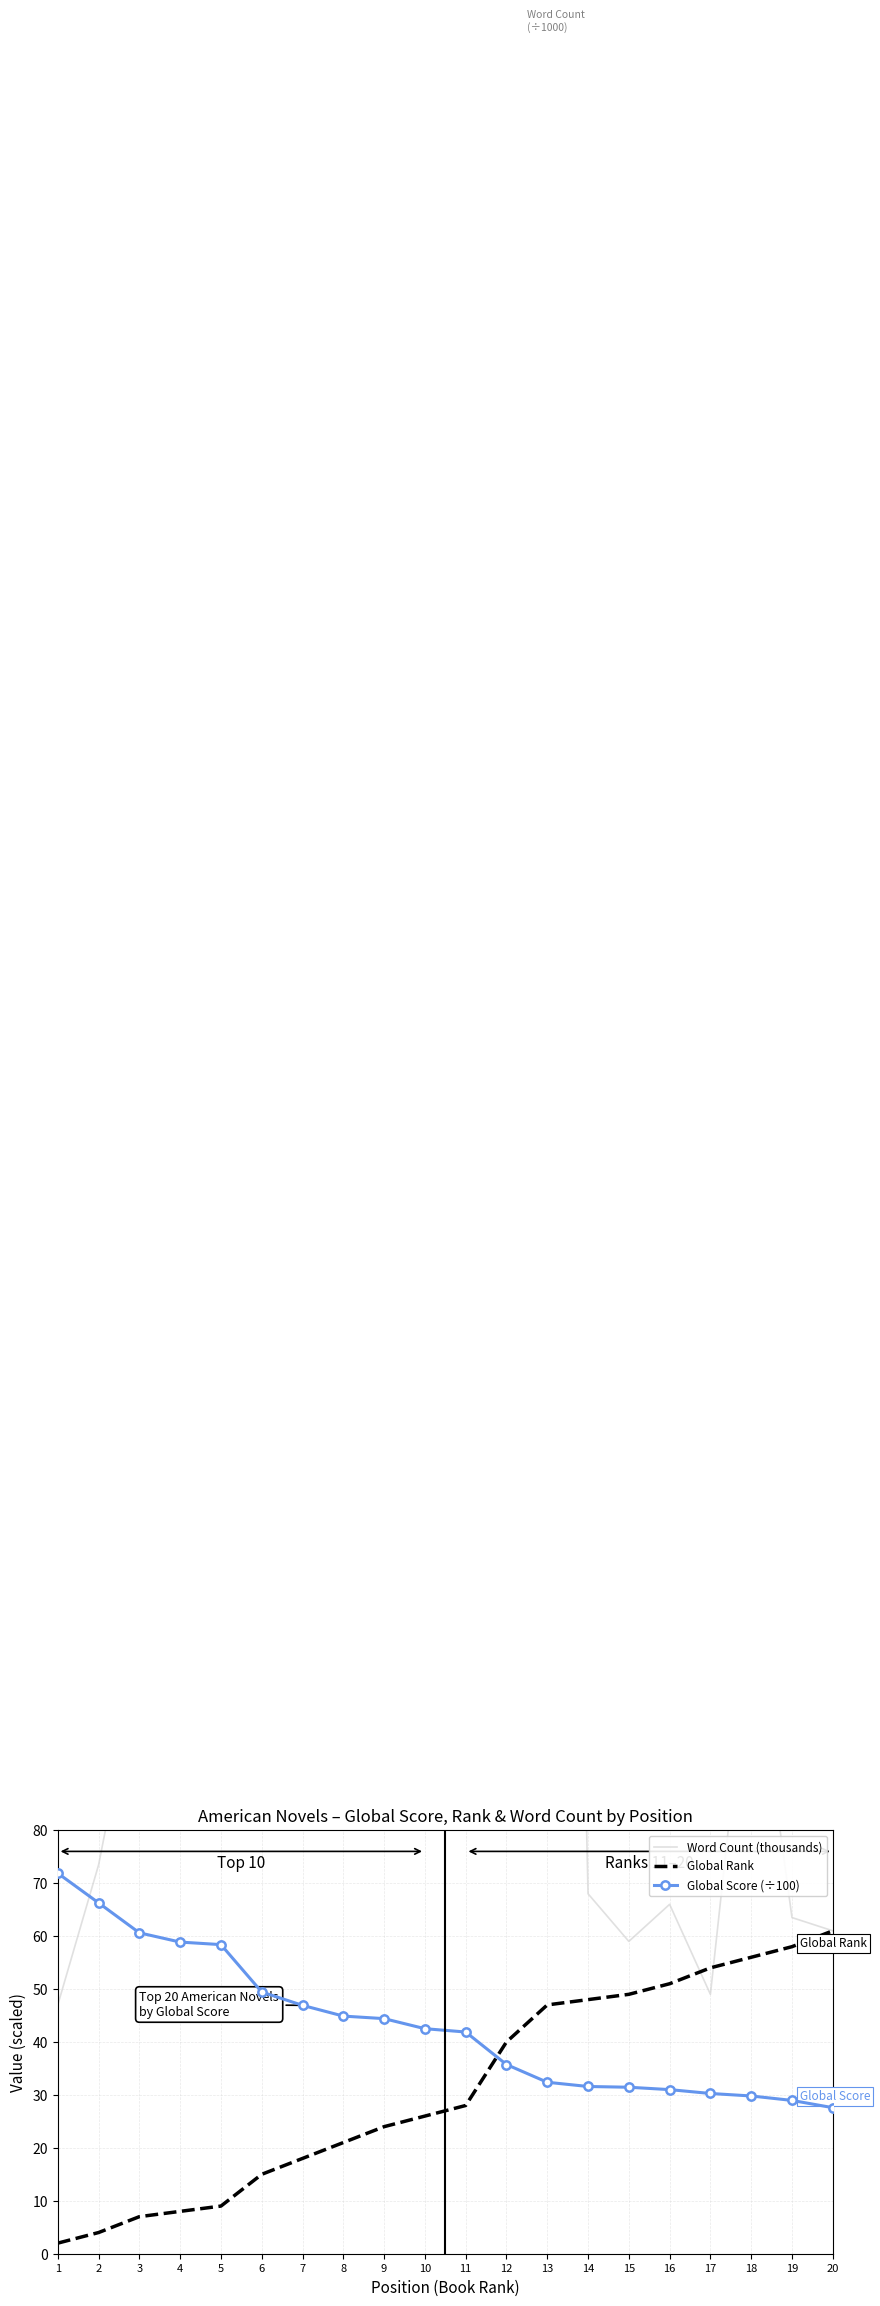

In Word Count (thousands), how many points are lower than both neighbors (excluding endpoints)?

7